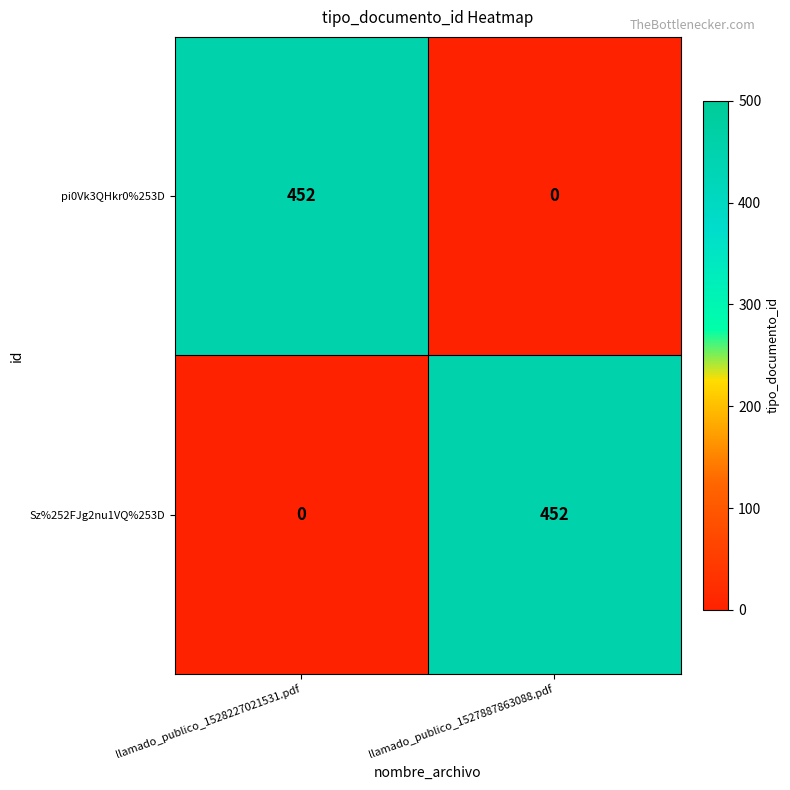

At which label does pi0Vk3QHkr0%253D reach its peak?

llamado_publico_1528227021531.pdf